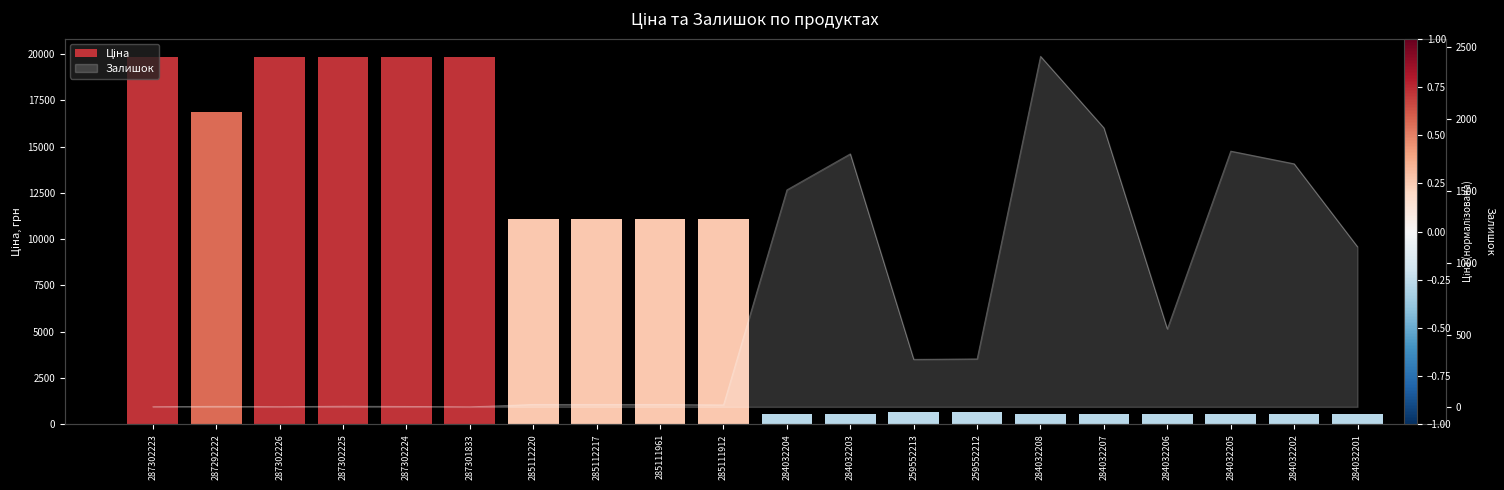

What is the difference between the maximum and second lowest values?

19295.7